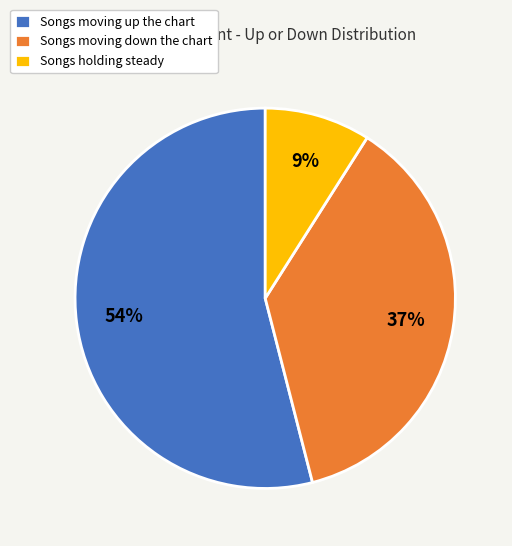

To the nearest percent, what percentage of the pie is Songs moving down the chart?

37%